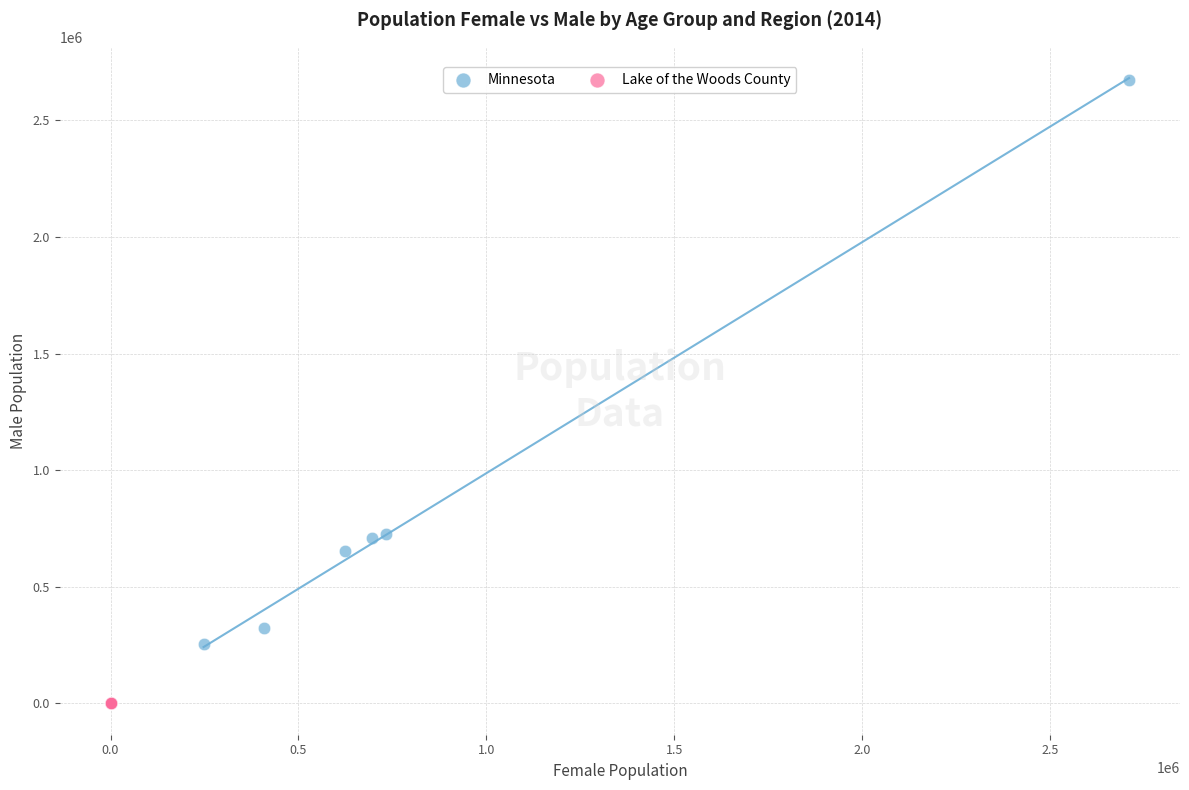

Which series contains the highest Y value?

Minnesota